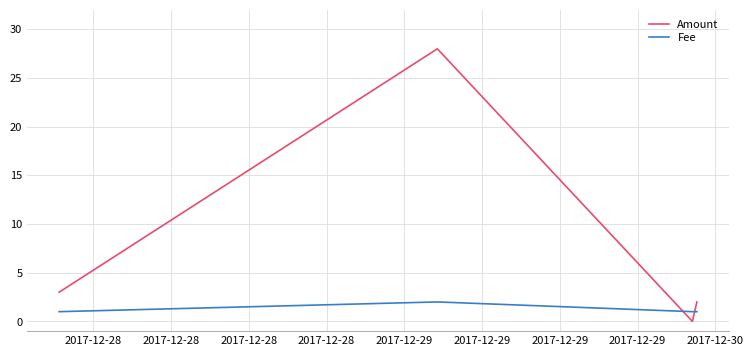

True or false: Amount and Fee cross at least once.

True